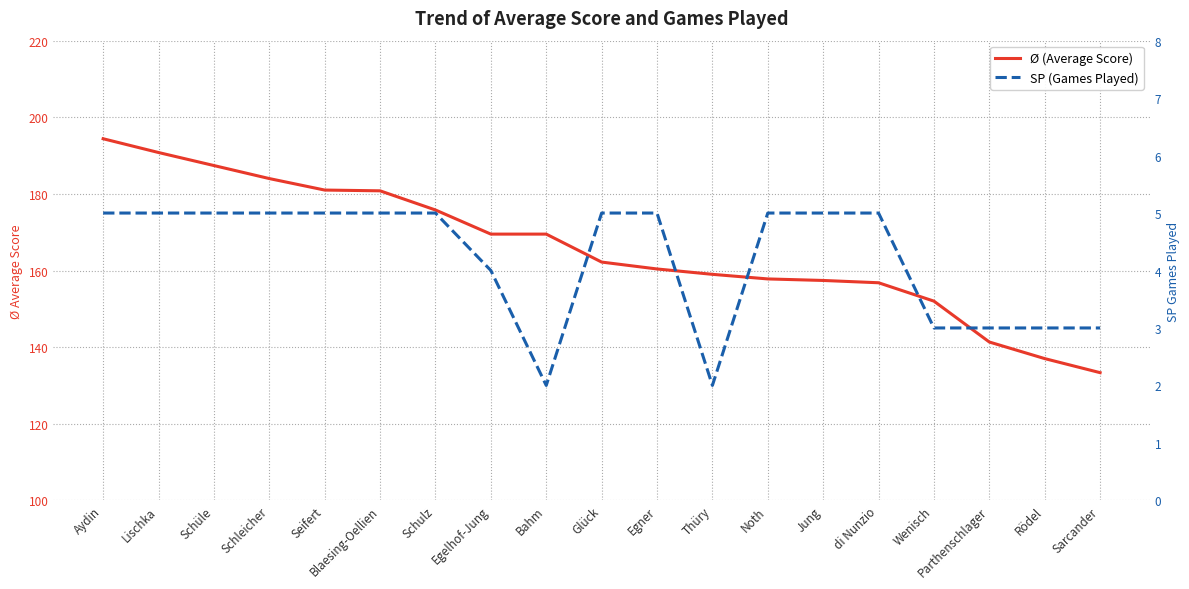

Reading left to right, transcribe all the data shown in this chart.

Ø (Average Score): Aydin=194.4	Lischka=190.8	Schüle=187.4	Schleicher=184.0	Seifert=181.0	Blaesing-Oellien=180.8	Schulz=175.8	Egelhof-Jung=169.5	Bahm=169.5	Glück=162.2	Egner=160.4	Thüry=159.0	Noth=157.8	Jung=157.4	di Nunzio=156.8	Wenisch=152.0	Parthenschlager=141.3	Rödel=137.0	Sarcander=133.3
SP (Games Played): Aydin=5.0	Lischka=5.0	Schüle=5.0	Schleicher=5.0	Seifert=5.0	Blaesing-Oellien=5.0	Schulz=5.0	Egelhof-Jung=4.0	Bahm=2.0	Glück=5.0	Egner=5.0	Thüry=2.0	Noth=5.0	Jung=5.0	di Nunzio=5.0	Wenisch=3.0	Parthenschlager=3.0	Rödel=3.0	Sarcander=3.0